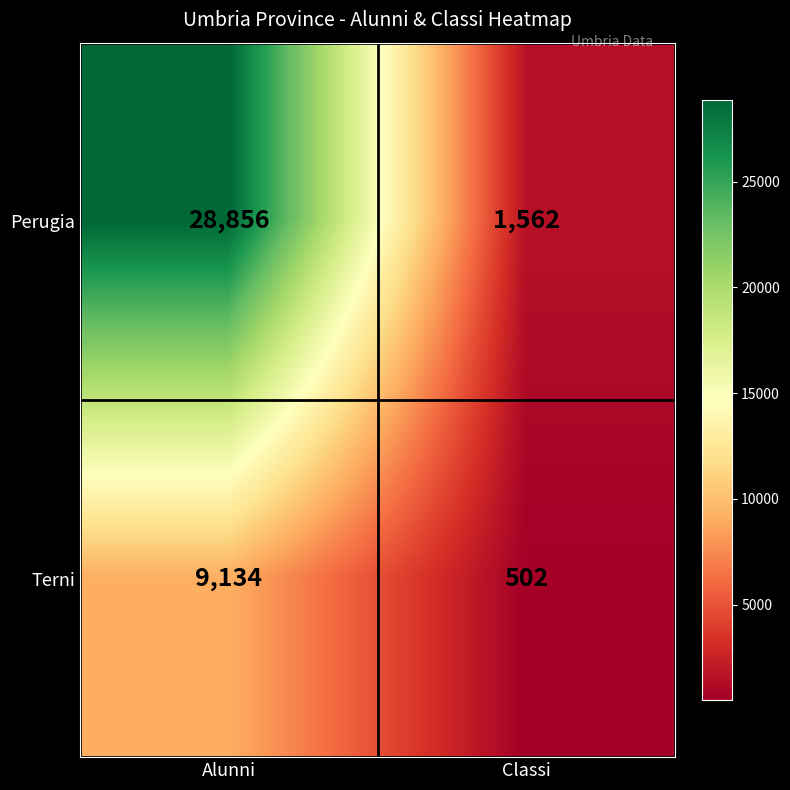

Is it true that Terni equals 502 at Classi?

True